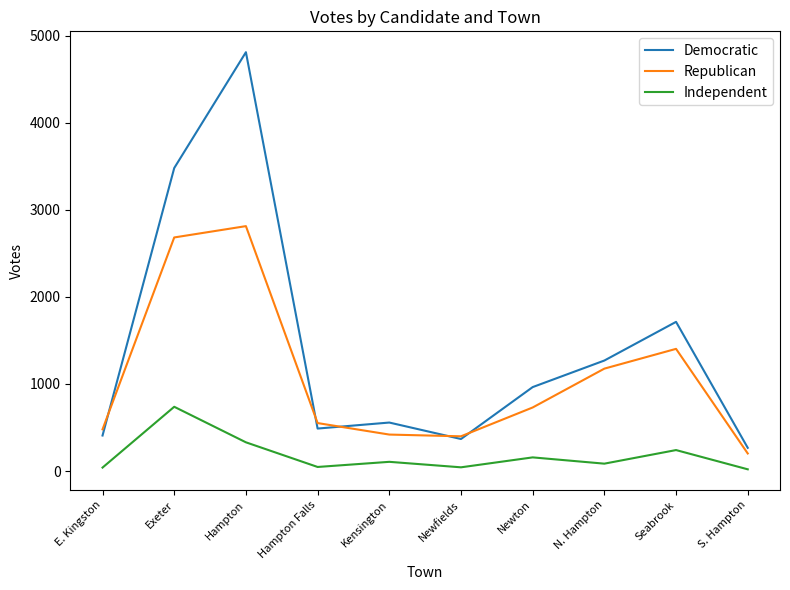

Which category has the highest value in the Independent series?

Exeter